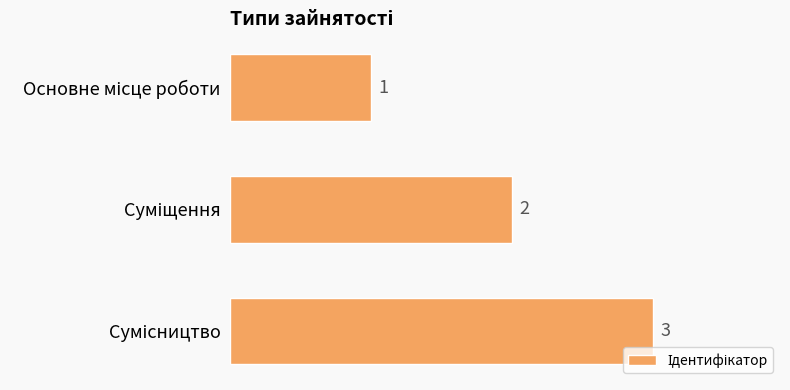

What is the maximum value shown in the chart?

3